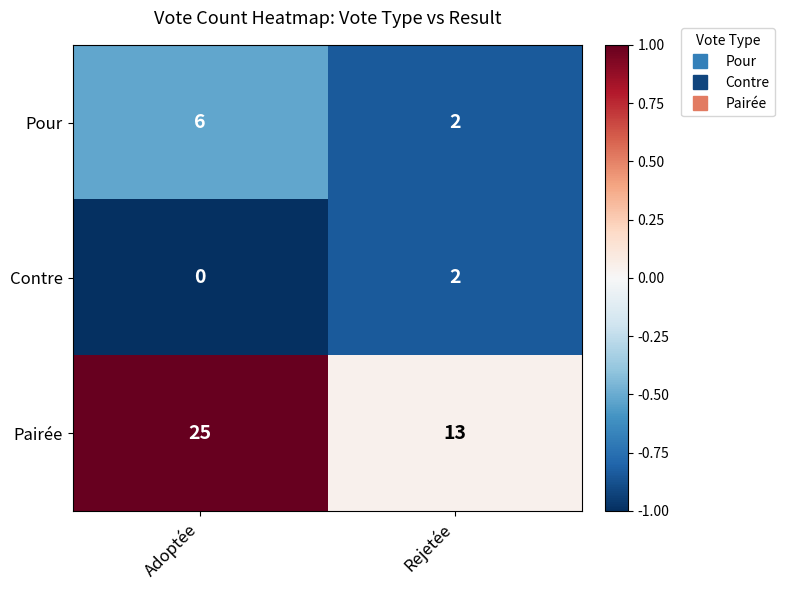

List the series in order of their overall mean, lowest first.

Contre, Pour, Pairée